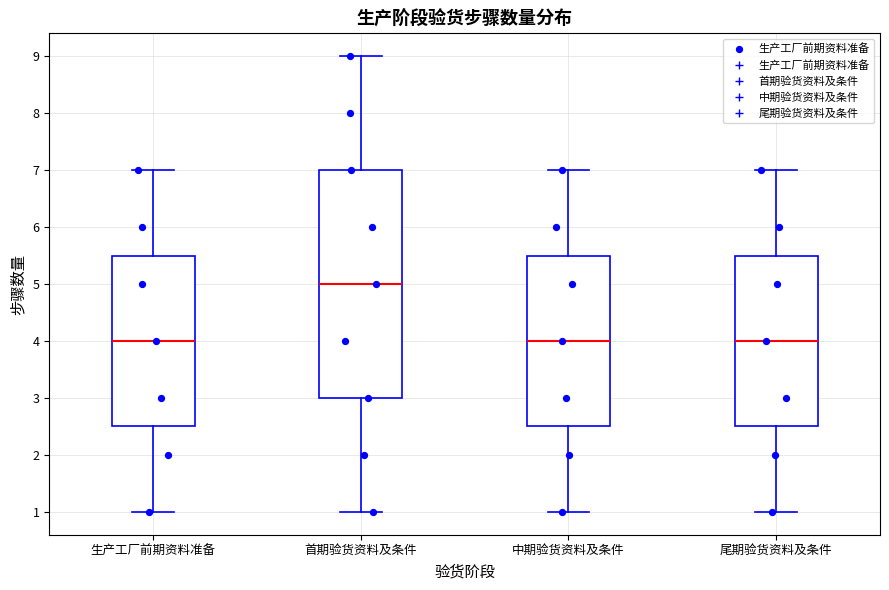

Reading left to right, read every box against the y-axis: the position of its median line, the range the box covers, and the ends of its whiskers. The values are not printed on the chart, so give them approximately, as read against the axis.

生产工厂前期资料准备: median 4.0, box 2.5 to 5.5, whiskers 1.0 to 7.0
首期验货资料及条件: median 5.0, box 3.0 to 7.0, whiskers 1.0 to 9.0
中期验货资料及条件: median 4.0, box 2.5 to 5.5, whiskers 1.0 to 7.0
尾期验货资料及条件: median 4.0, box 2.5 to 5.5, whiskers 1.0 to 7.0